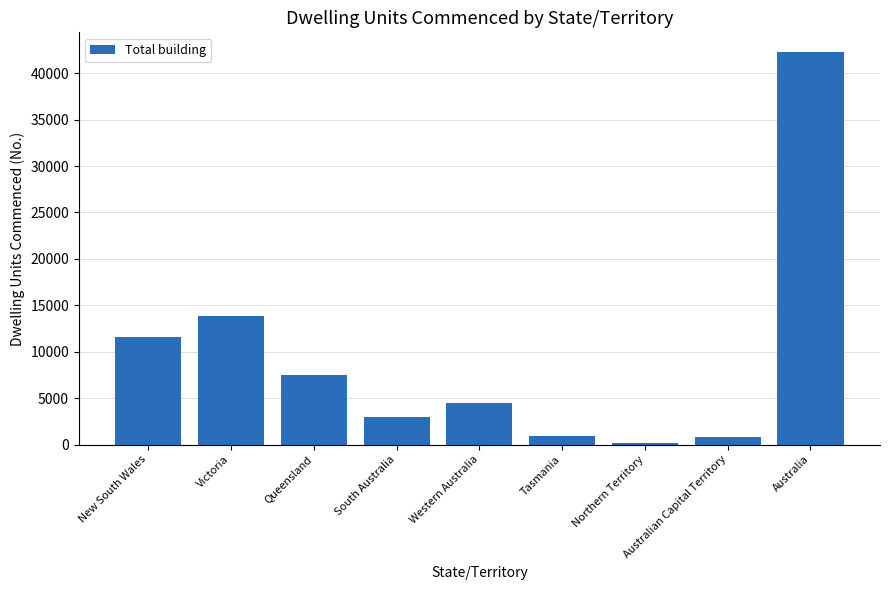

How many data points does each series have?

9